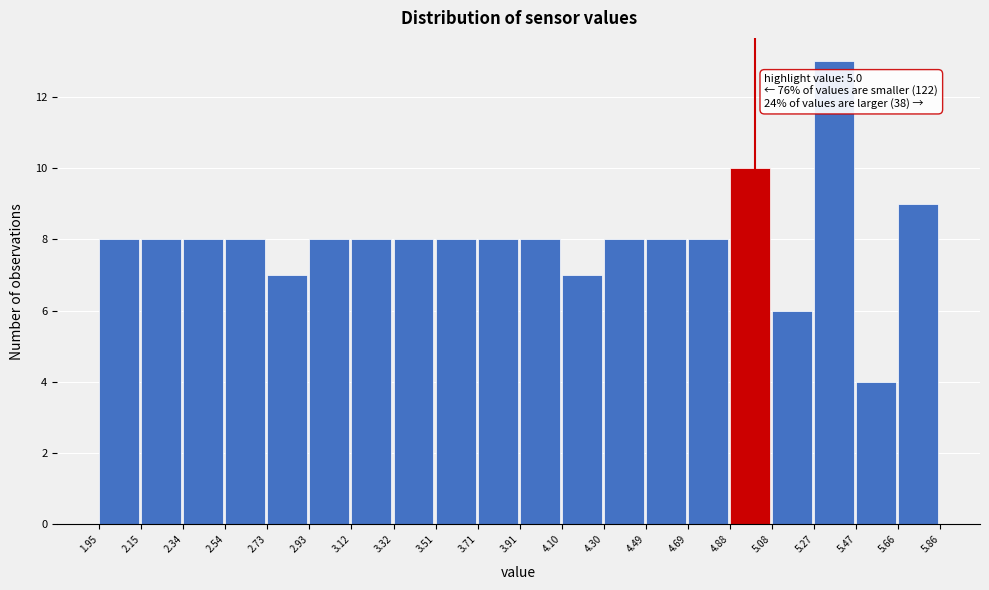

Over which range of the x-axis is the bar tallest?

5.27 to 5.47